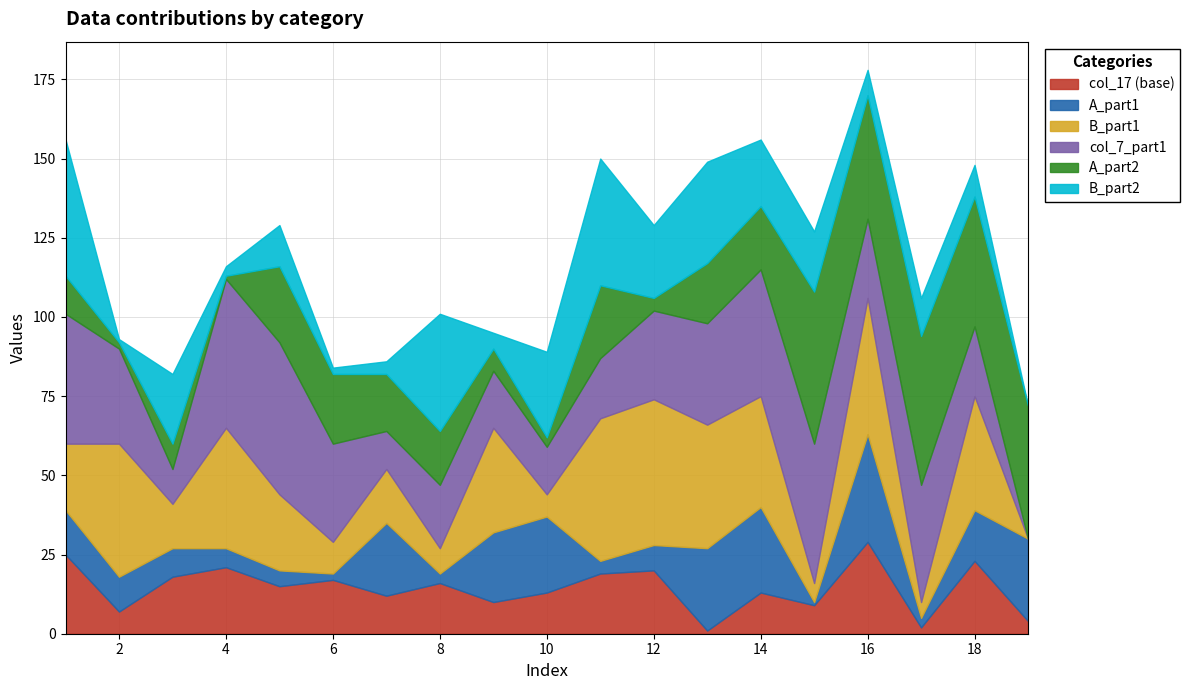

How many intersections are there between B_part1 and A_part1?

5